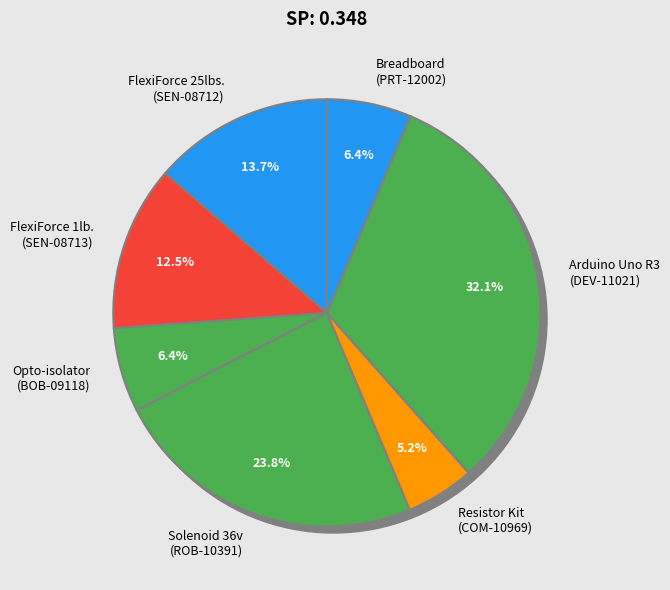

To the nearest percent, what percentage of the pie is Arduino Uno R3
(DEV-11021)?

32%